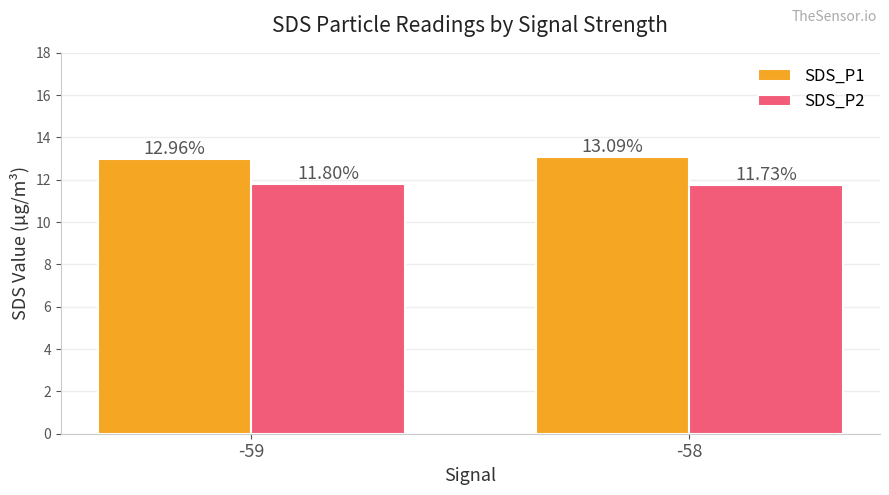

Rank the series at -59 from highest to lowest value.

SDS_P1, SDS_P2